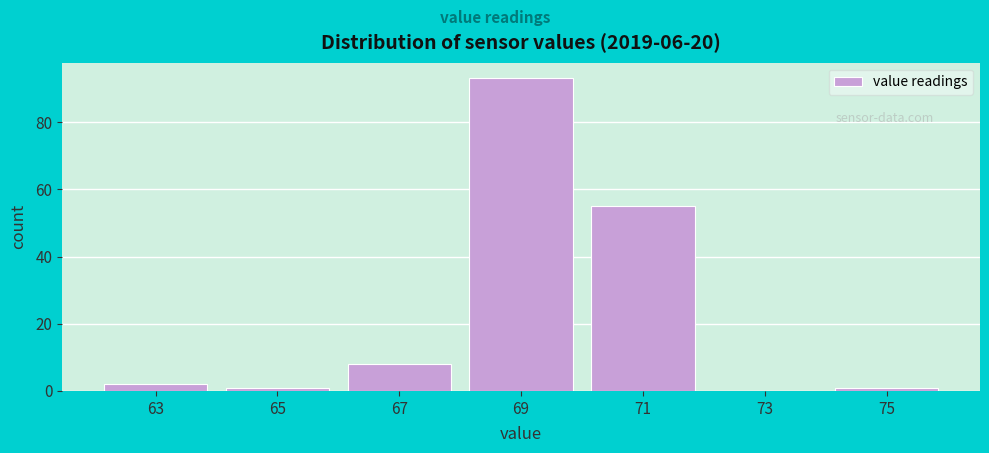

Reading left to right, what are all the values shown in this chart?

63=2	65=1	67=8	69=93	71=55	73=0	75=1